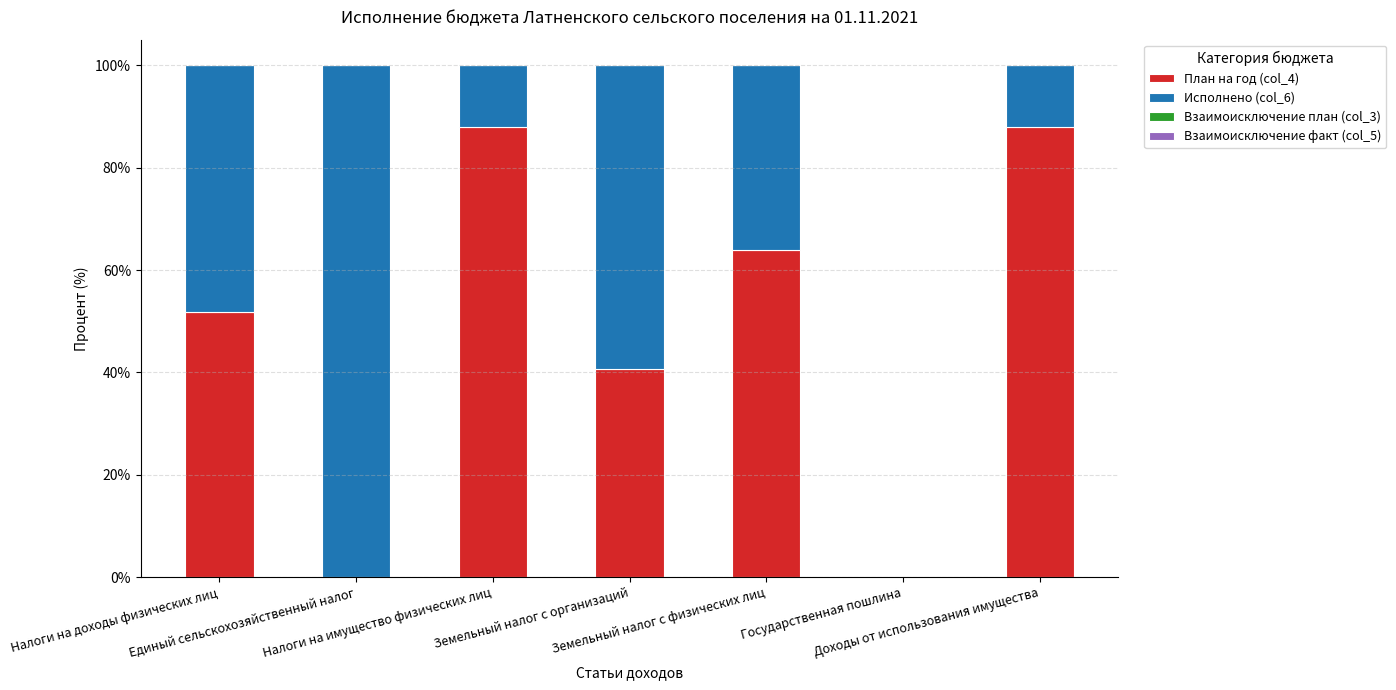

What is the highest value of the План на год (col_4) series?

88.0